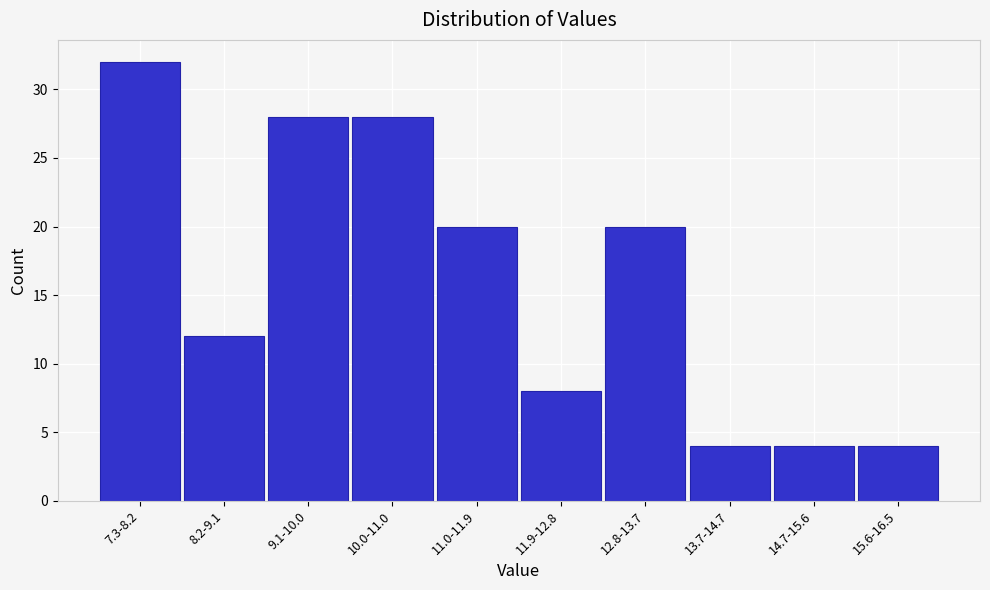

Reading left to right, what are all the values shown in this chart?

32	12	28	28	20	8	20	4	4	4